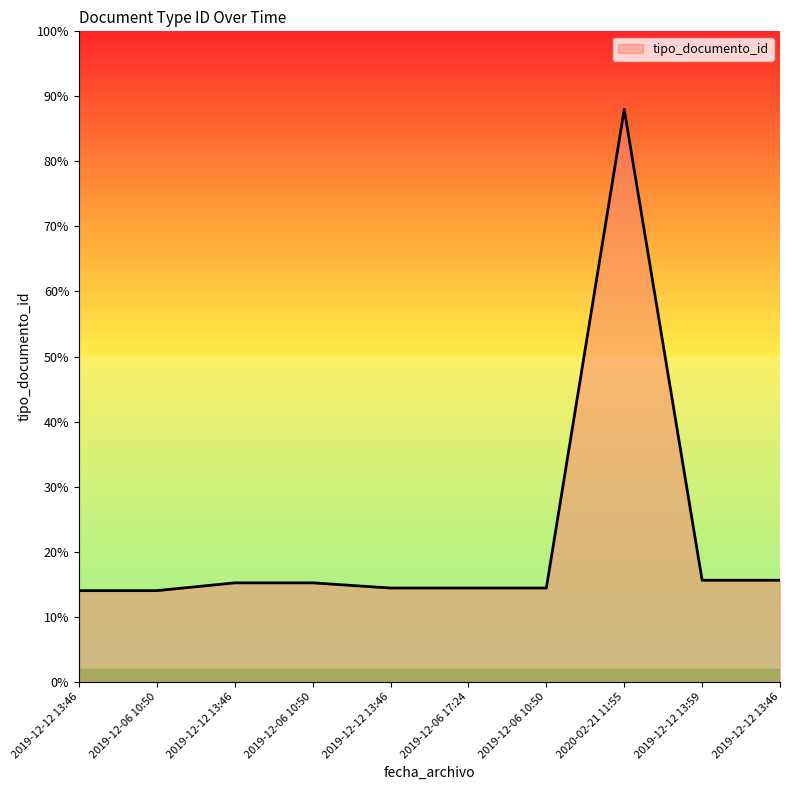

Is it true that the value at 2019-12-12 13:46 is 35?

True